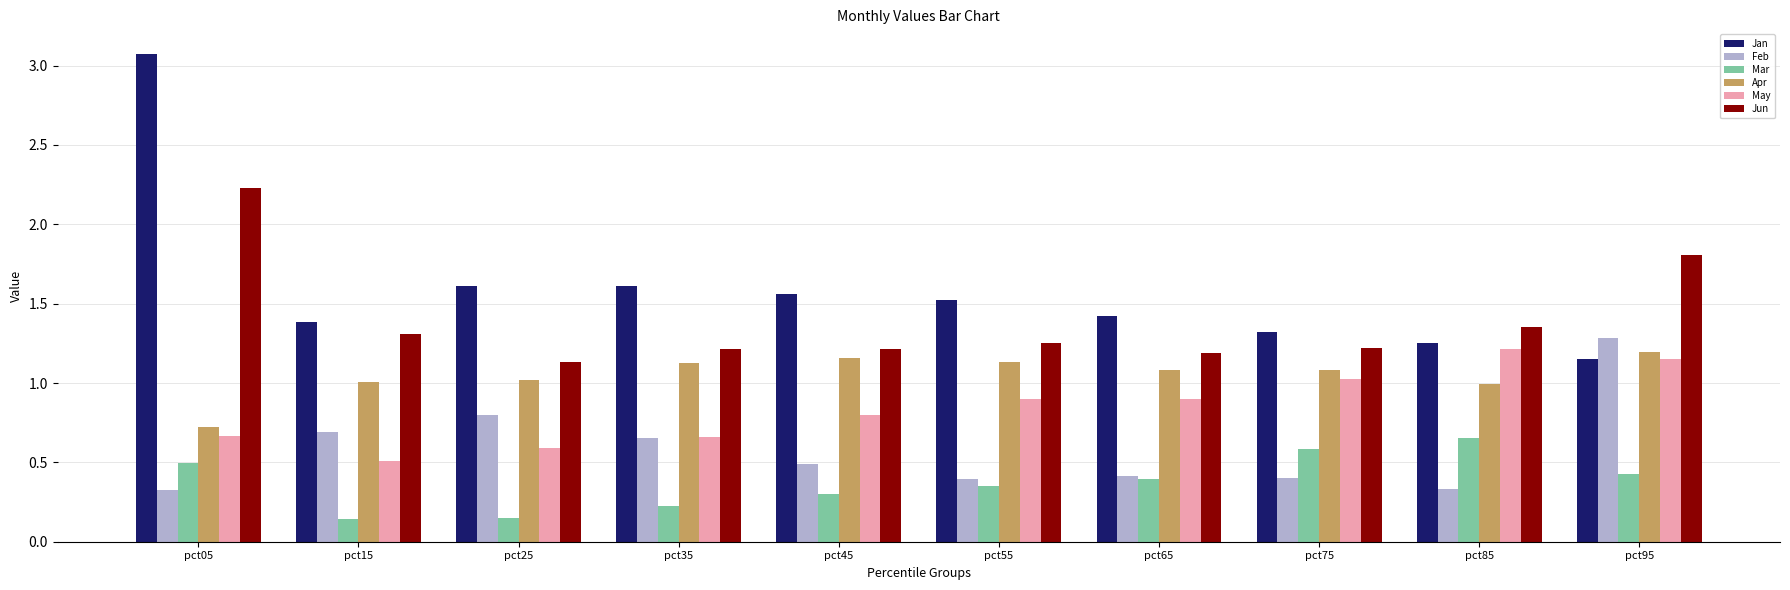

What value does the Jan series have at pct55?

1.5